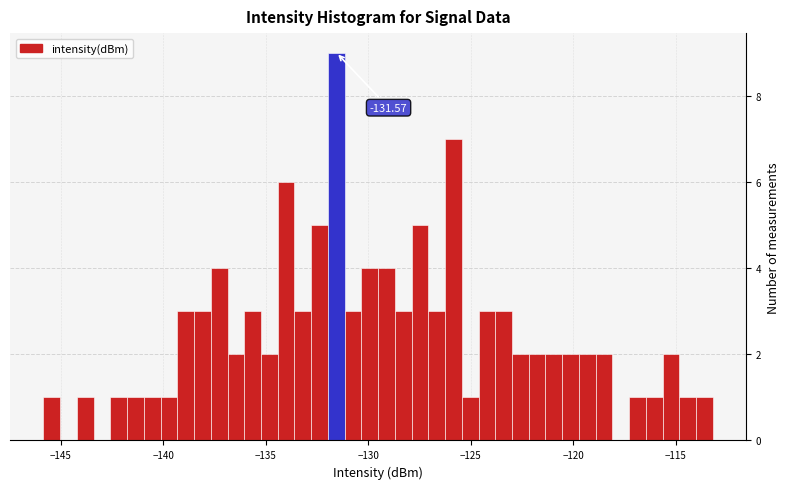

Around what value on the x-axis is the tallest bar? Give the approximate position of its centre, as read against the axis.

-131.5